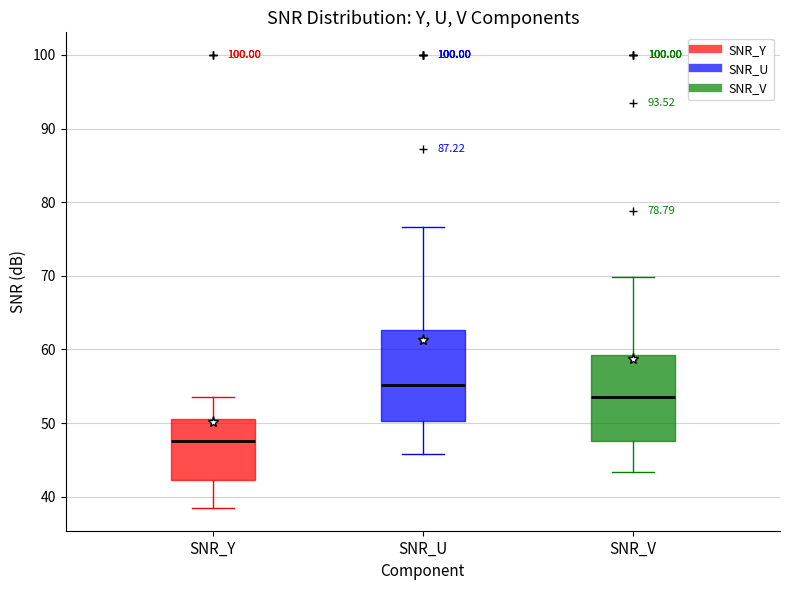

Reading left to right, read every box against the y-axis: the position of its median line, the range the box covers, and the ends of its whiskers. The values are not printed on the chart, so give them approximately, as read against the axis.

SNR_Y: median 48, box 42 to 51, whiskers 38 to 54
SNR_U: median 55, box 50 to 63, whiskers 46 to 77
SNR_V: median 54, box 48 to 59, whiskers 43 to 70